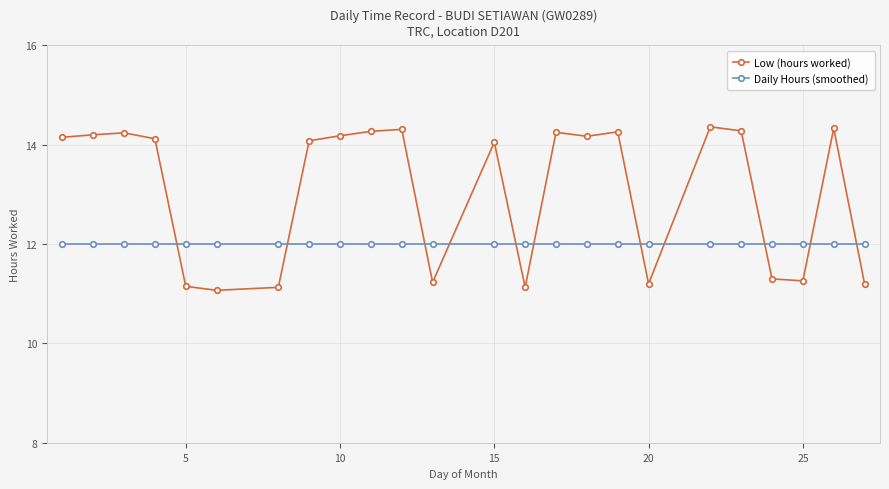

What is the greatest value displayed?

14.4